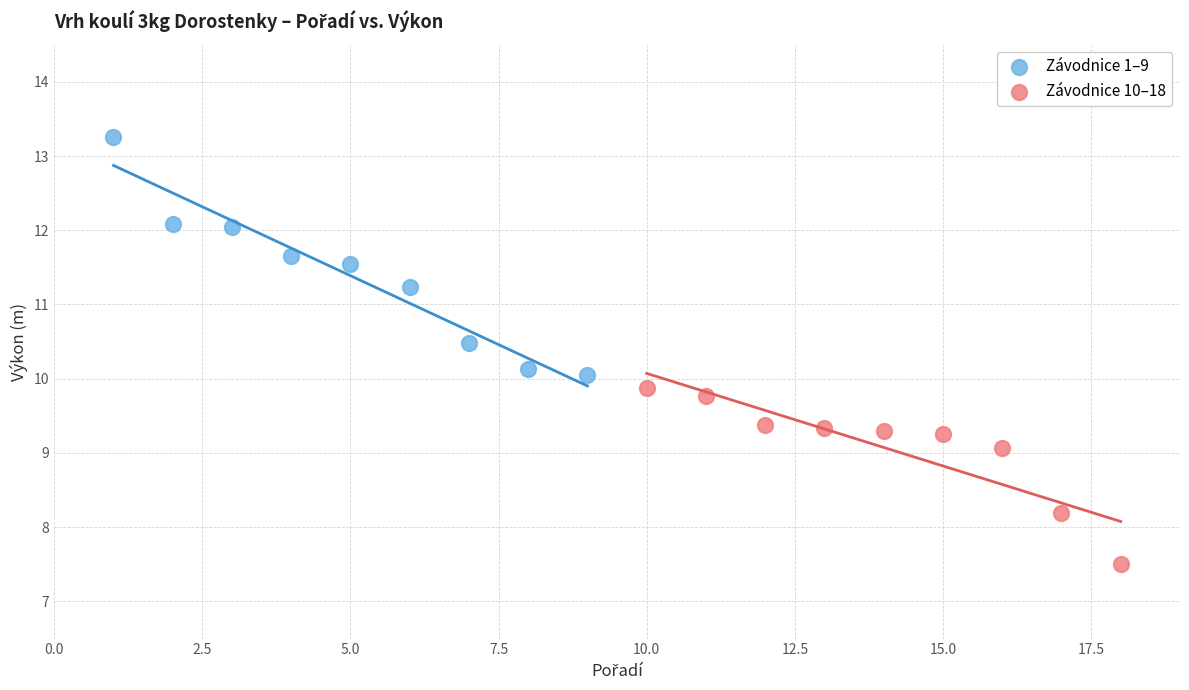

Which series reaches the minimum Y coordinate?

Závodnice 10–18